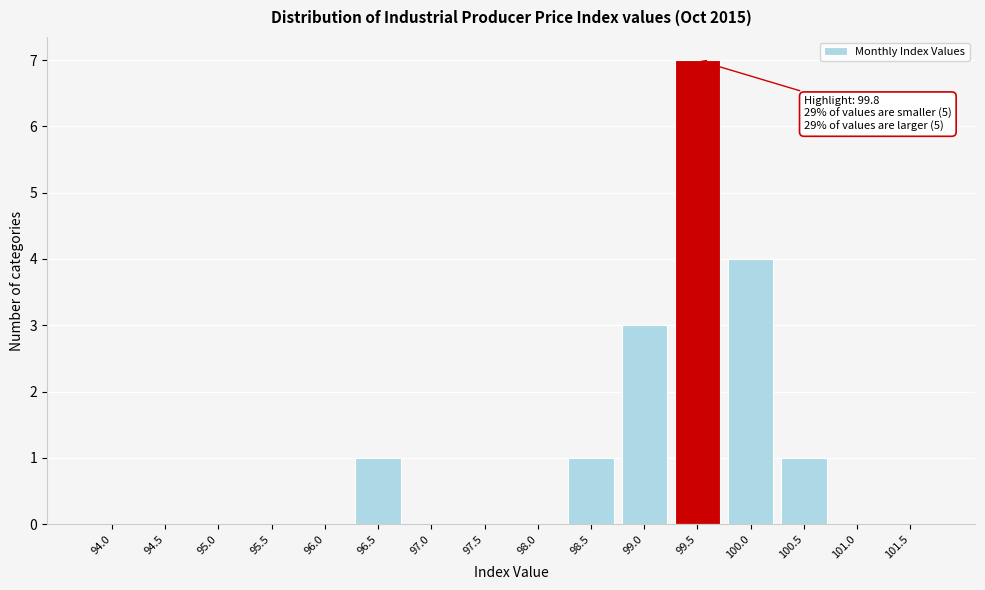

Reading left to right, list all the values displayed in this chart.

94.0=0	94.5=0	95.0=0	95.5=0	96.0=0	96.5=1	97.0=0	97.5=0	98.0=0	98.5=1	99.0=3	99.5=7	100.0=4	100.5=1	101.0=0	101.5=0